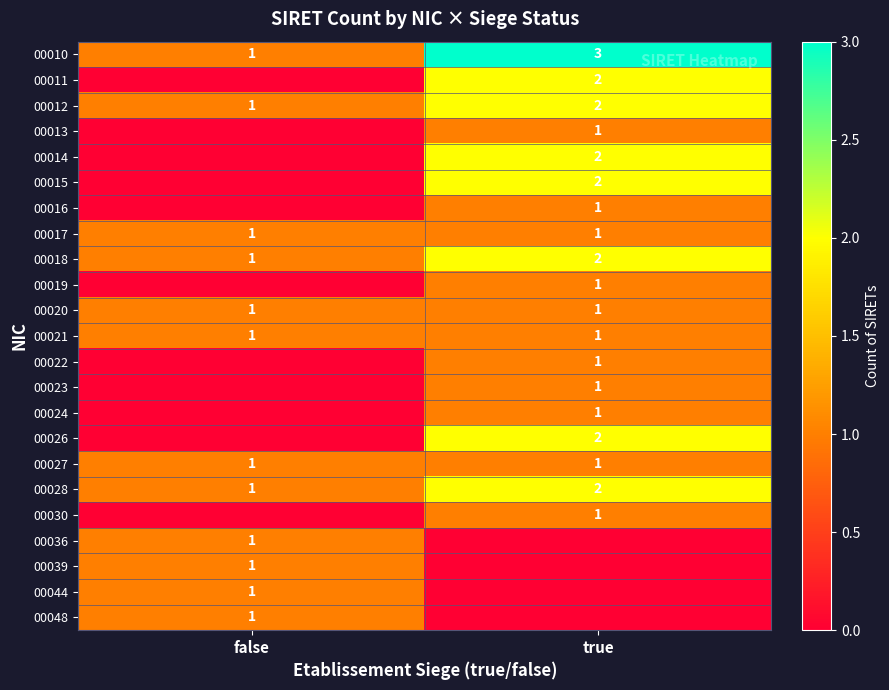

The 00016 series shows 1 at true. True or false?

True